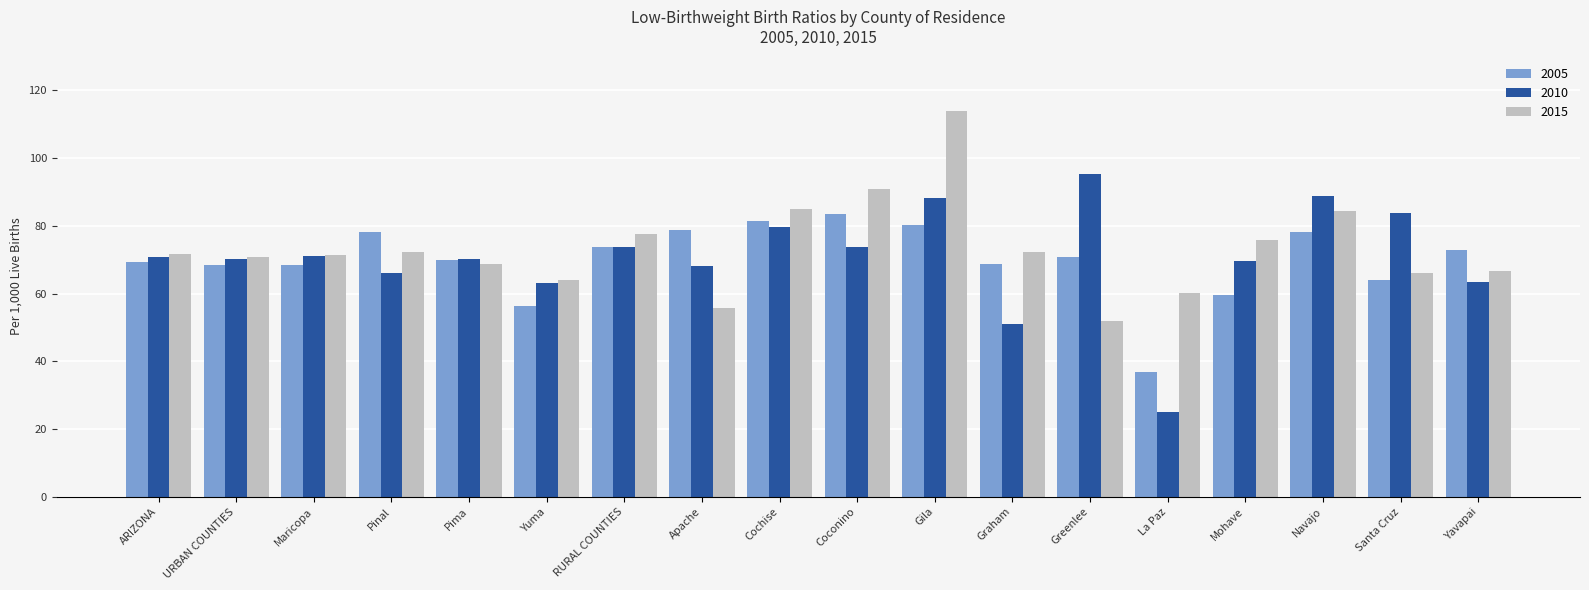

How many distinct data groups are displayed?

3